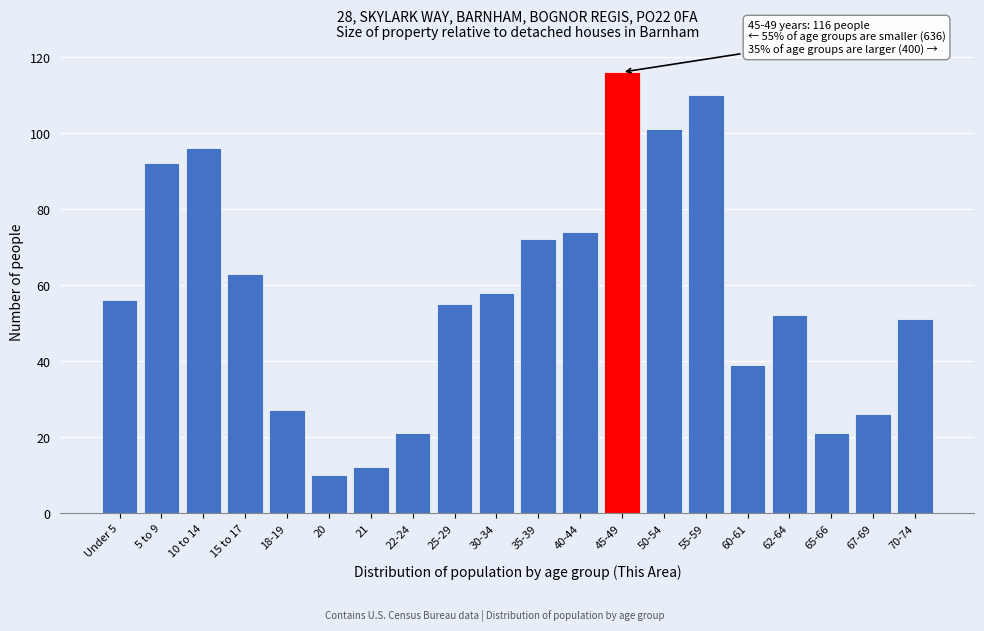

Reading right to left, extract all data points from this chart.

70-74=51	67-69=26	65-66=21	62-64=52	60-61=39	55-59=110	50-54=101	45-49=116	40-44=74	35-39=72	30-34=58	25-29=55	22-24=21	21=12	20=10	18-19=27	15 to 17=63	10 to 14=96	5 to 9=92	Under 5=56